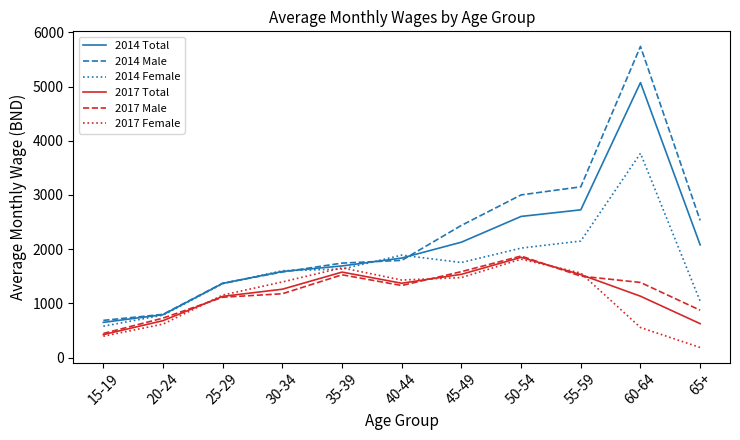

What is the maximum value for 2017 Female?

1814.9